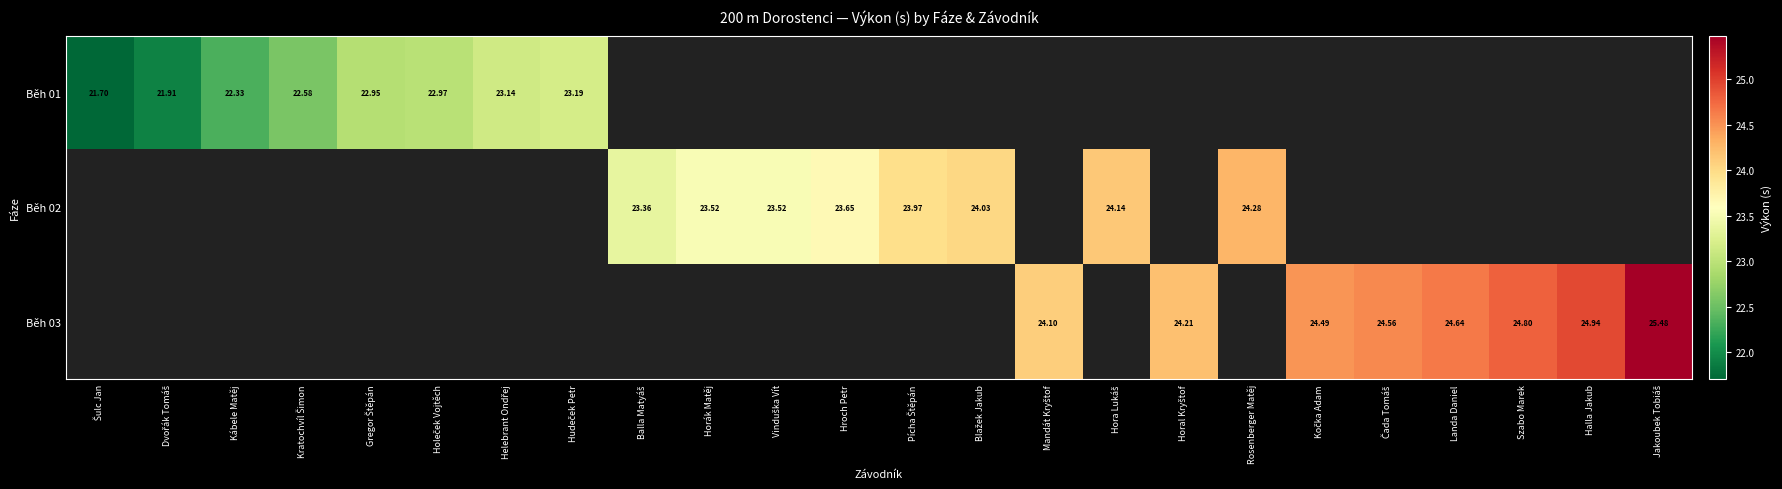

Between Šulc Jan and Blažek Jakub, which is larger?

Blažek Jakub